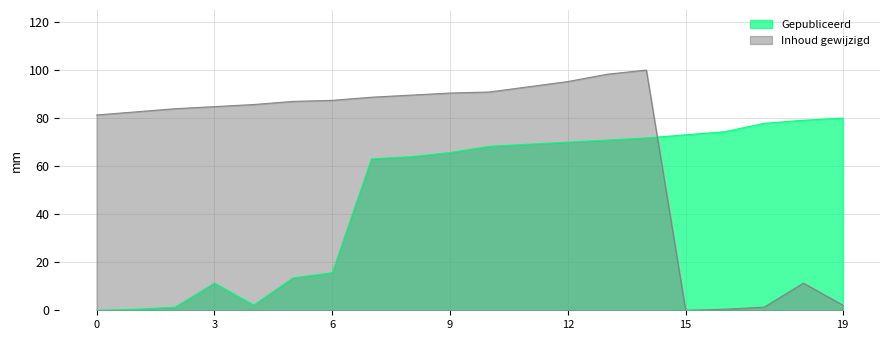

Rank the series at 2021-09-07 from lowest to highest value.

Gepubliceerd, Inhoud gewijzigd